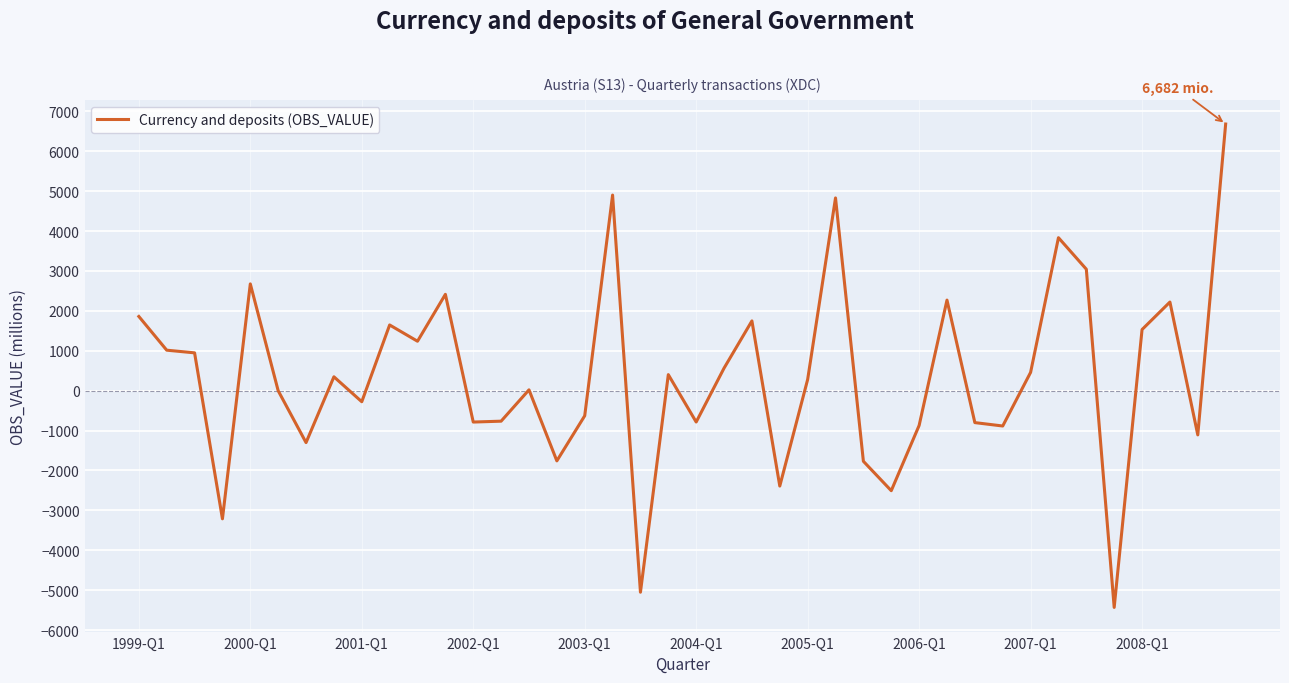

What is the maximum value shown in the chart?

6682